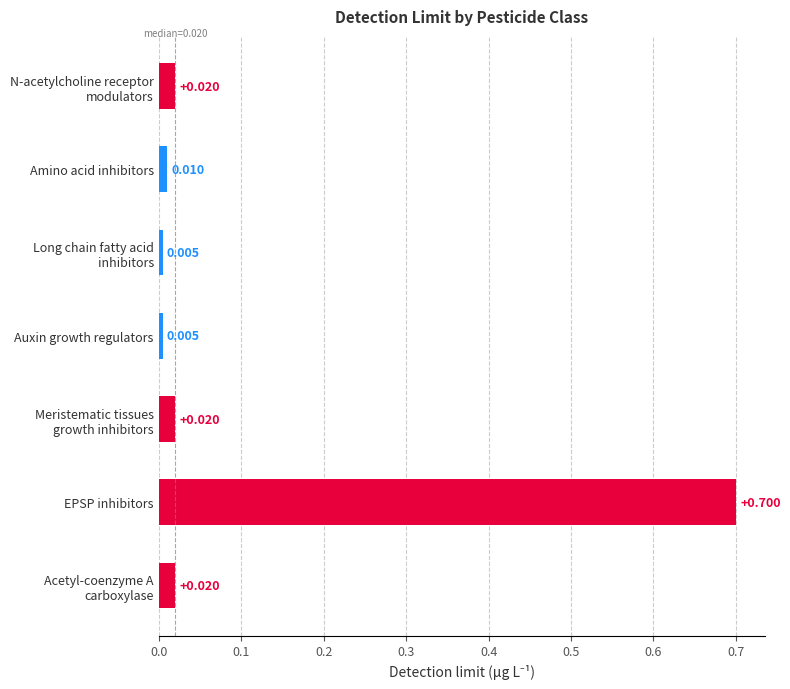

Which label corresponds to the largest value in the chart?

EPSP inhibitors